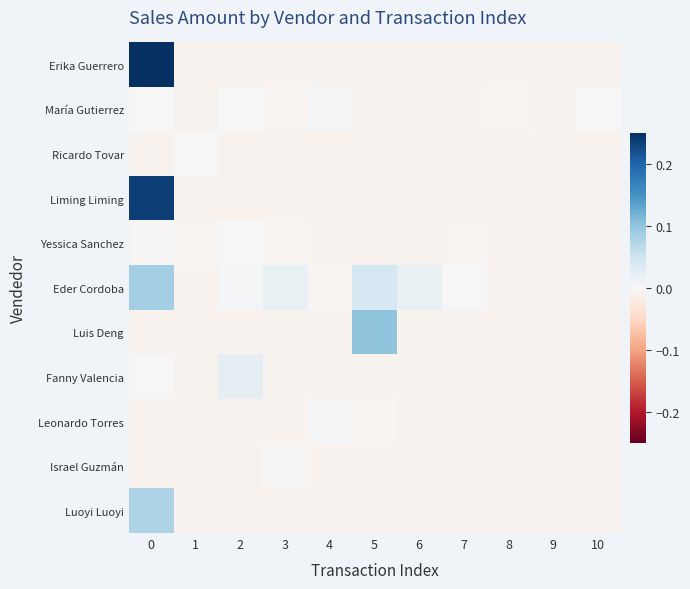

At 0, list the series in order from smallest to largest.

Luis Deng, Leonardo Torres, Israel Guzmán, Ricardo Tovar, Yessica Sanchez, Fanny Valencia, María Gutierrez, Luoyi Luoyi, Eder Cordoba, Liming Liming, Erika Guerrero